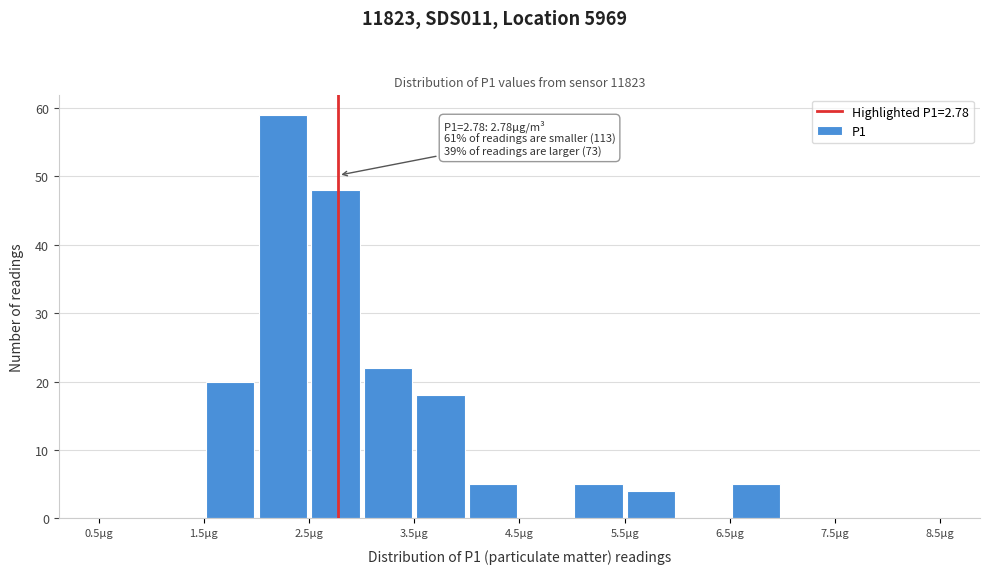

Which range on the x-axis has the tallest bar?

2.0 to 2.5